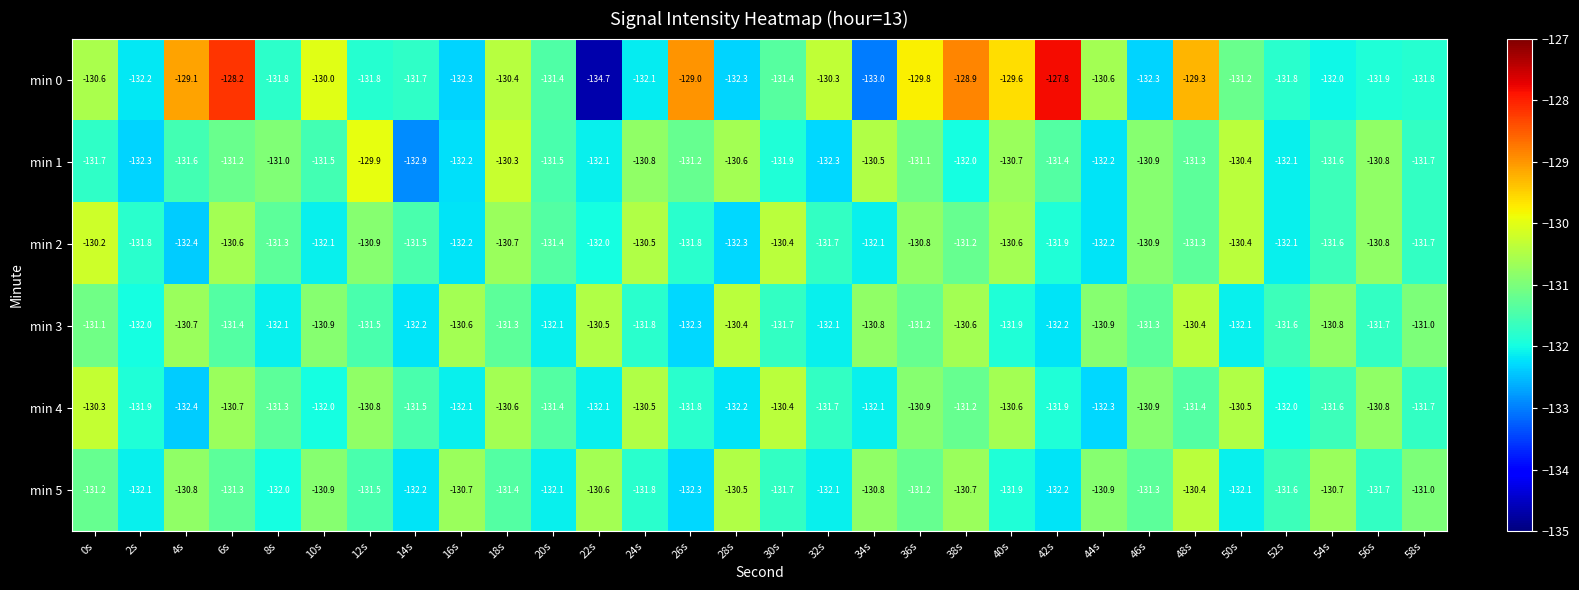

At which category is the sum across all series the highest?

6s